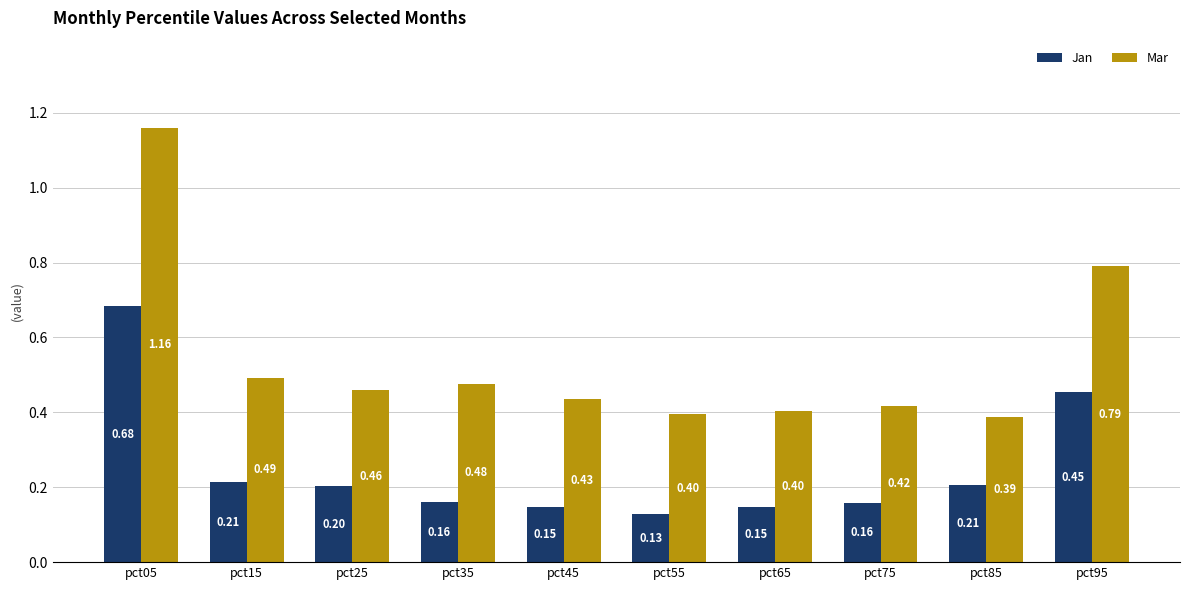

How many bars are there in total?

20